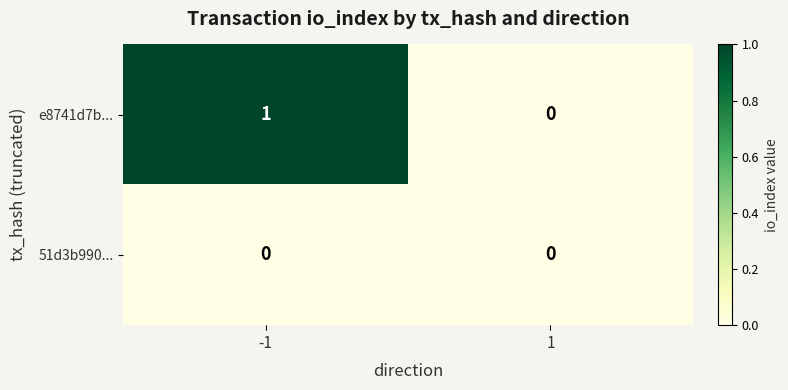

Reading right to left, transcribe all the data shown in this chart.

e8741d7b...: 1=0	-1=1
51d3b990...: 1=0	-1=0